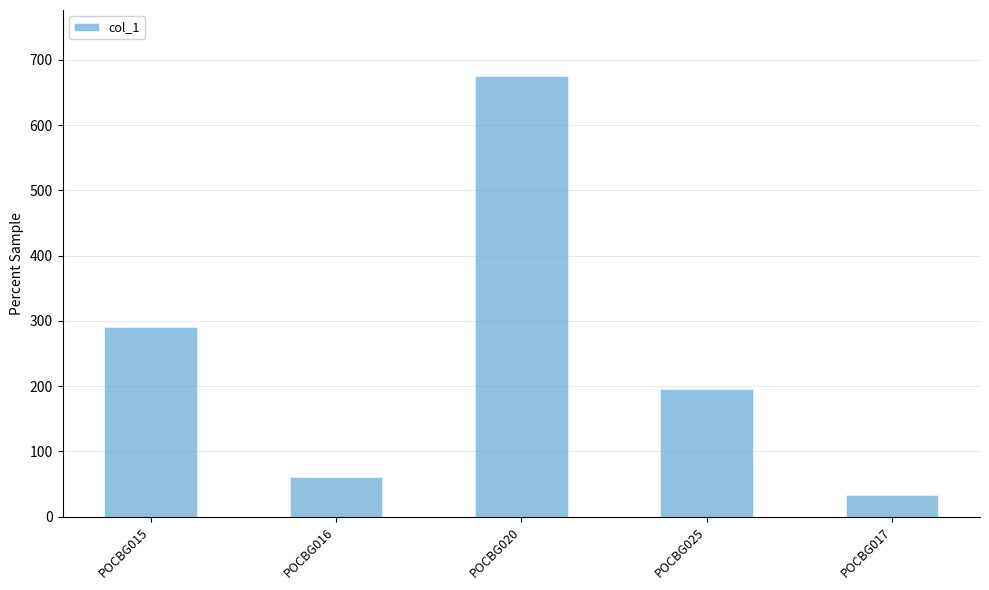

What position from the left is POCBG017?

5